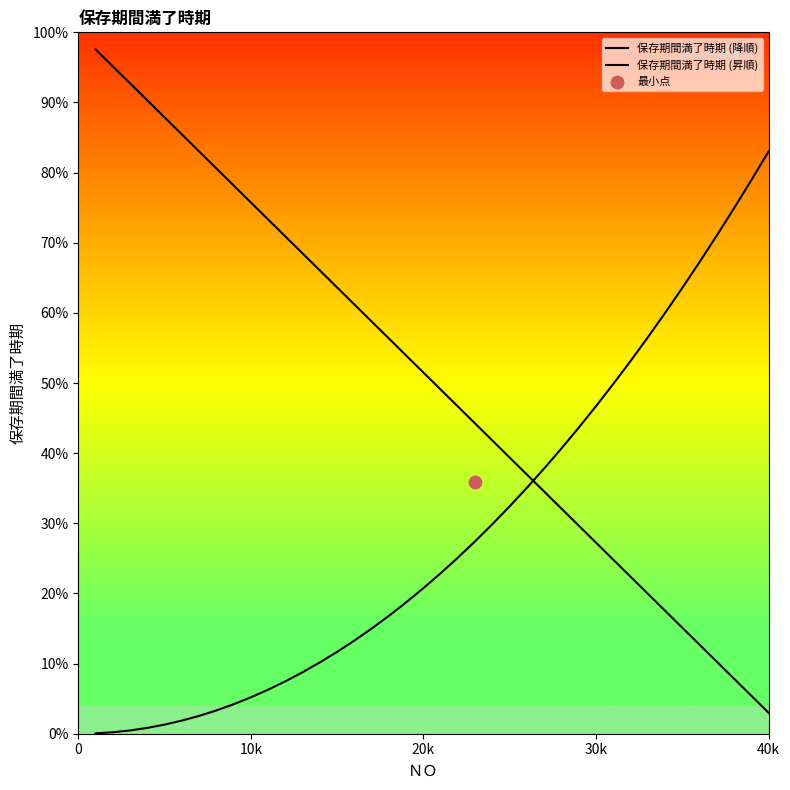

Which series reaches the minimum Y coordinate?

保存期間満了時期 (昇順)